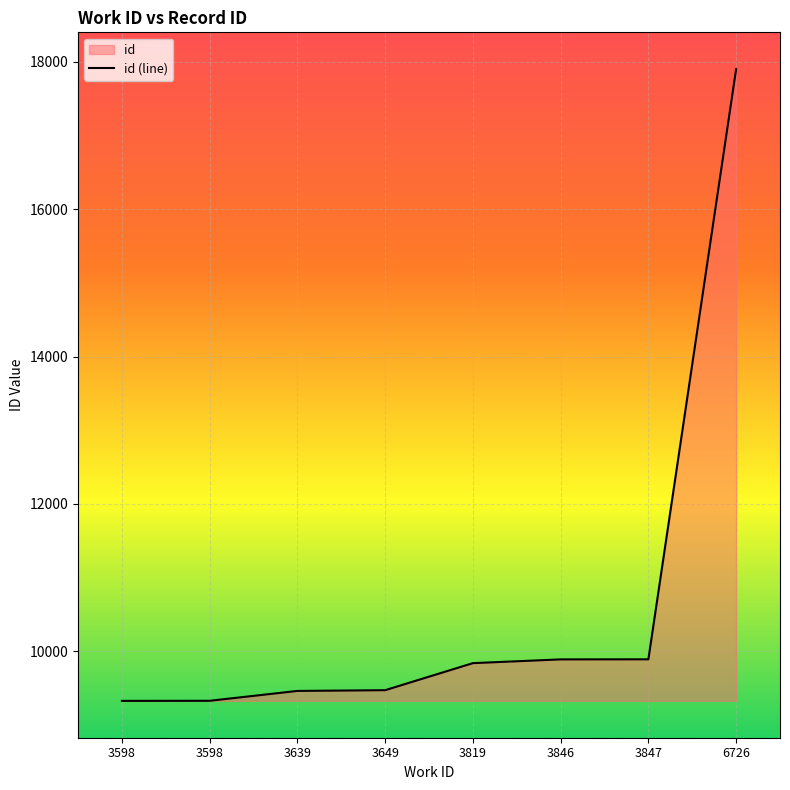

Reading left to right, list all the values displayed in this chart.

9327	9328	9462	9472	9839	9890	9891	17899